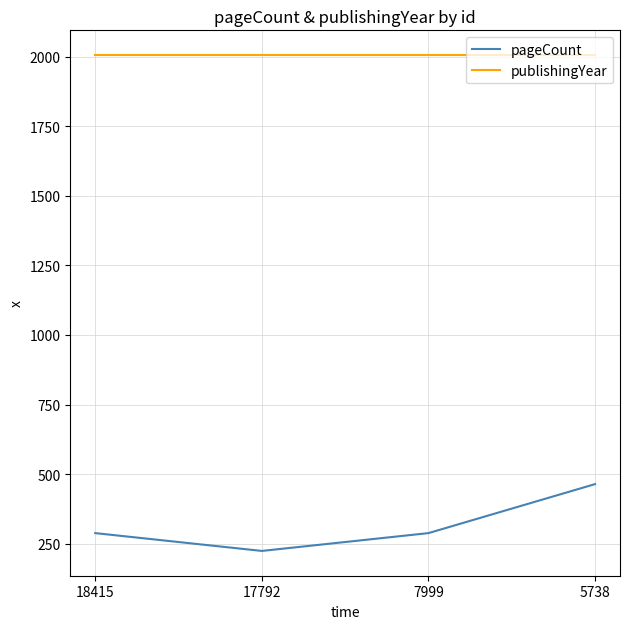

Which series has the widest spread of values?

pageCount